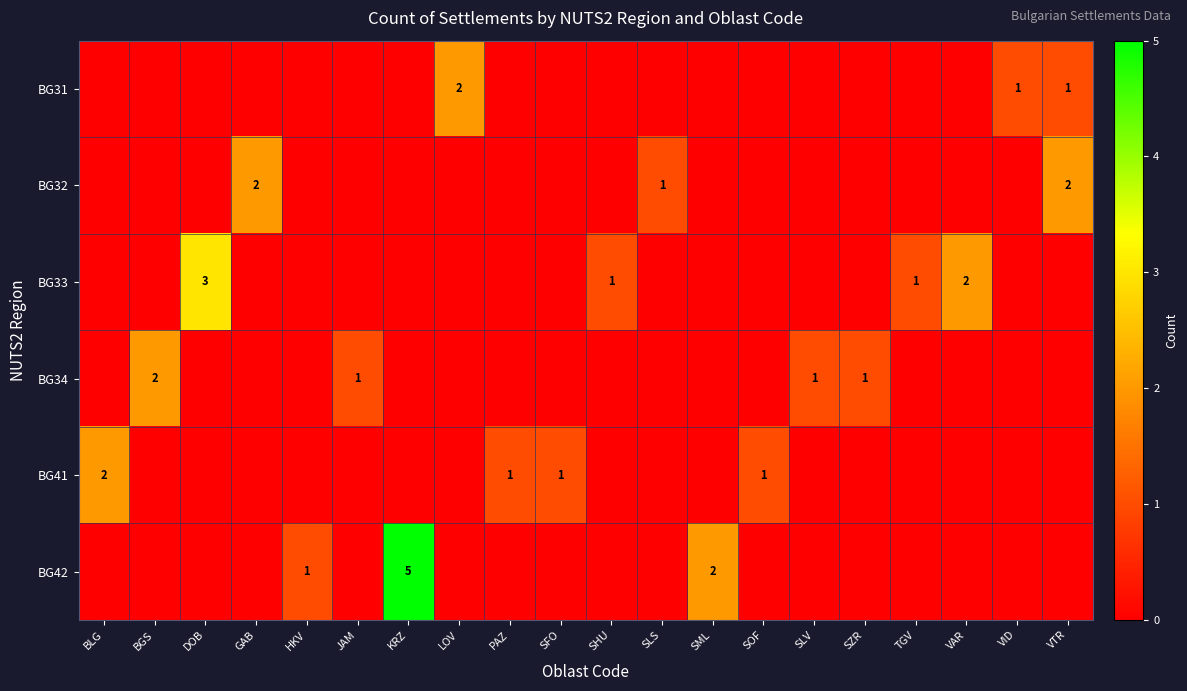

The BG31 series shows 3 at LOV. True or false?

False